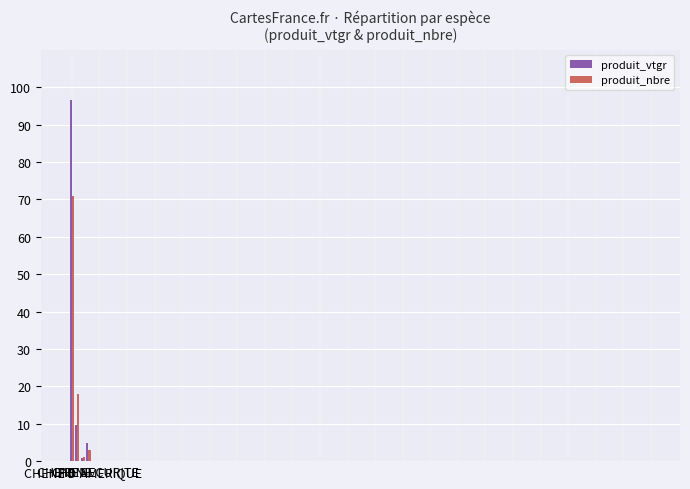

What is the average value of the produit_vtgr series?

28.0